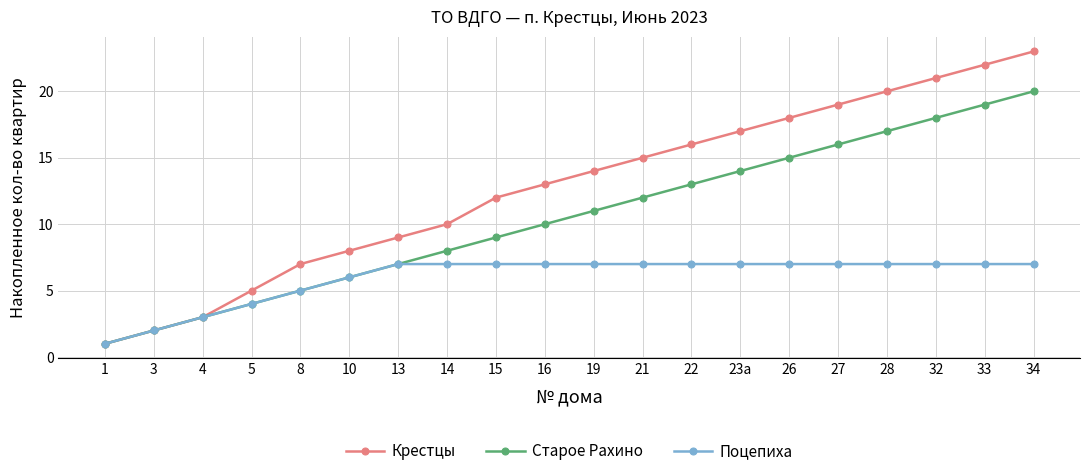

What is the lowest value of the Поцепиха series?

1